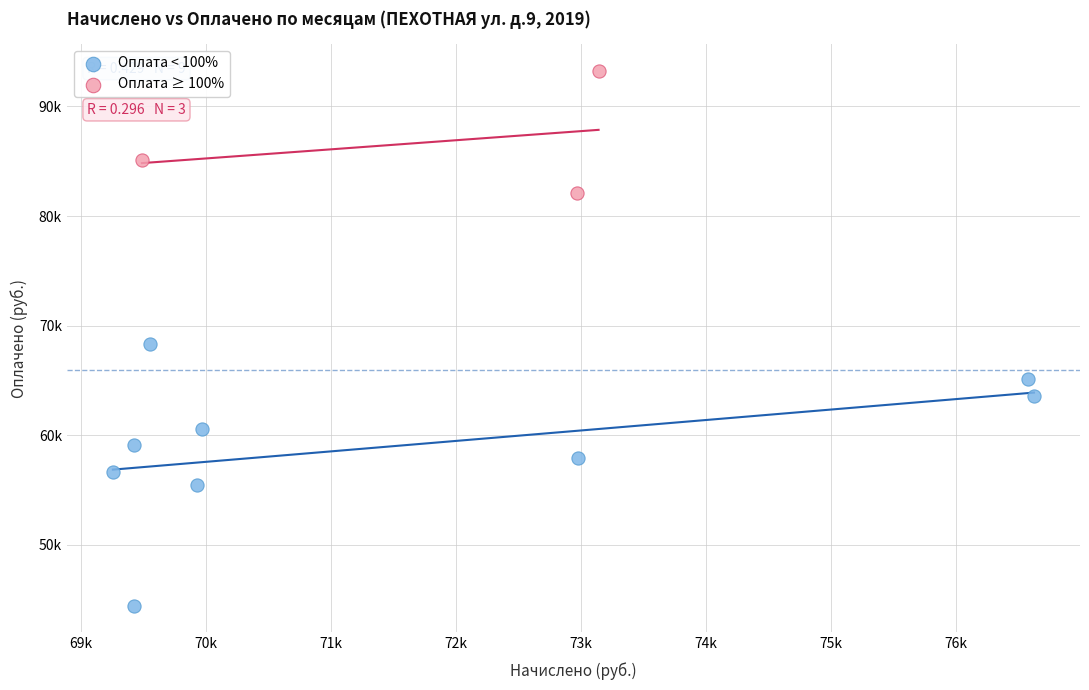

Which series reaches the maximum Y coordinate?

Оплата ≥ 100%